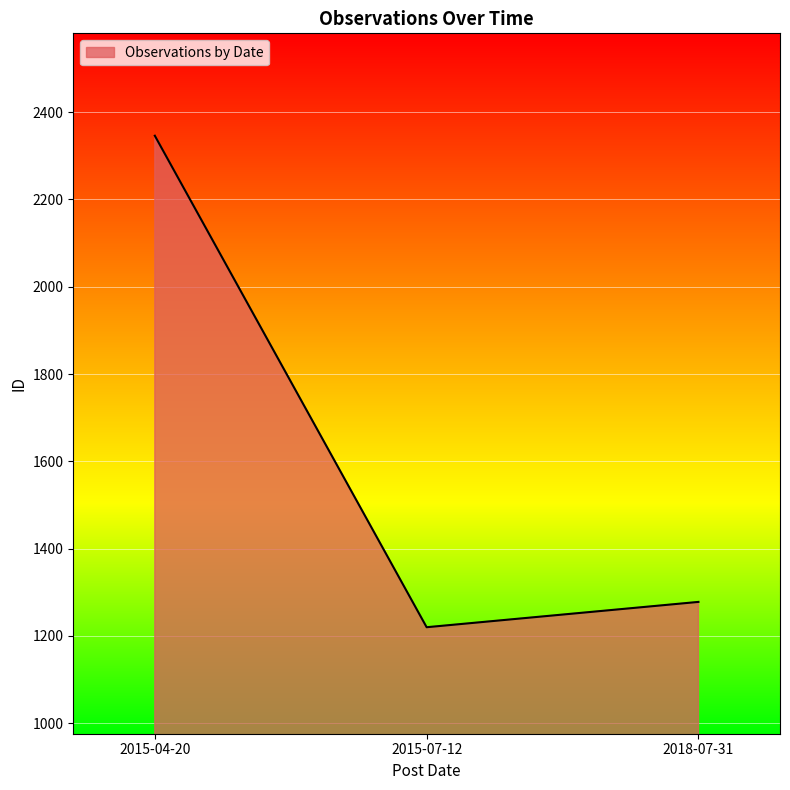

How many series are shown in this chart?

1